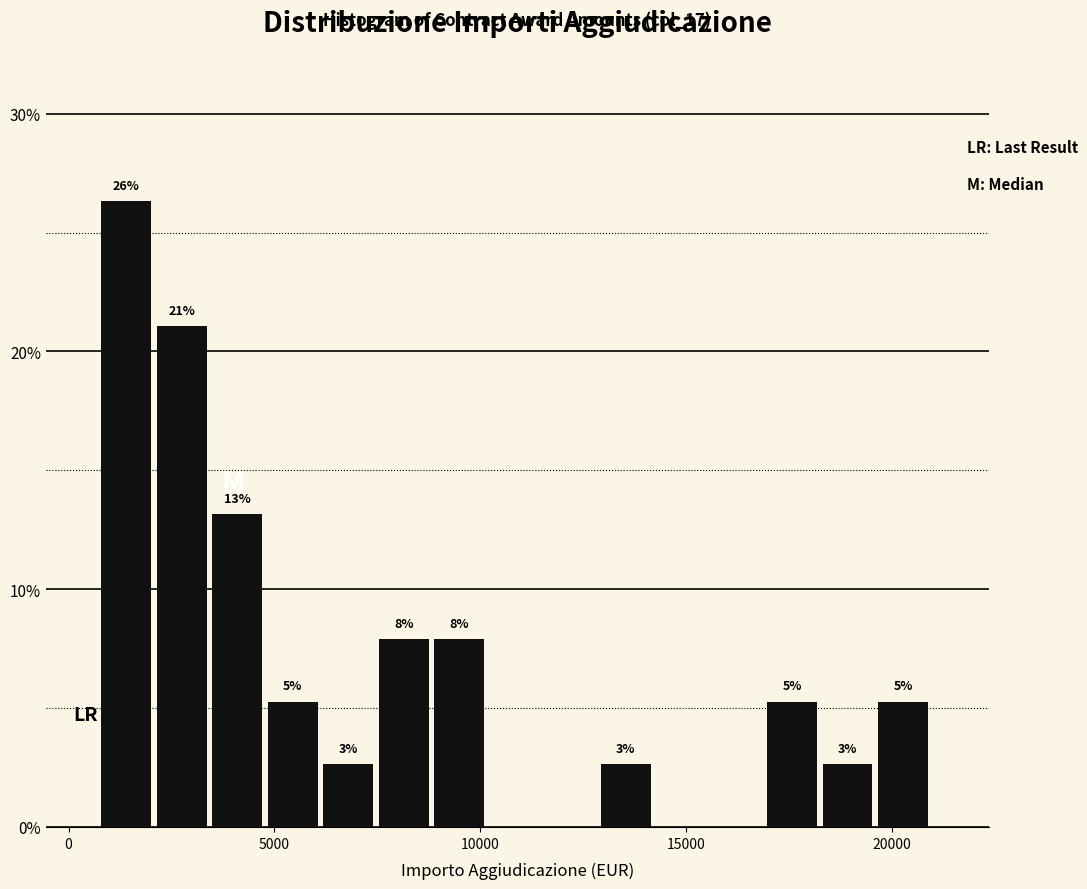

Read against the x-axis, roughly where is the centre of the tallest bar?

1500